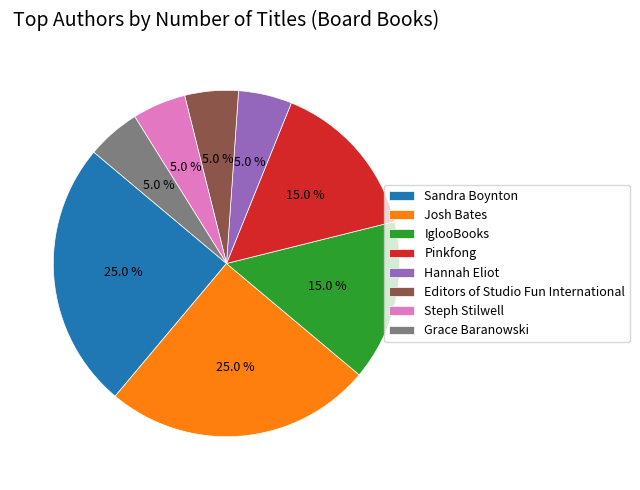

What percentage is NOT represented by IglooBooks?

85.0%